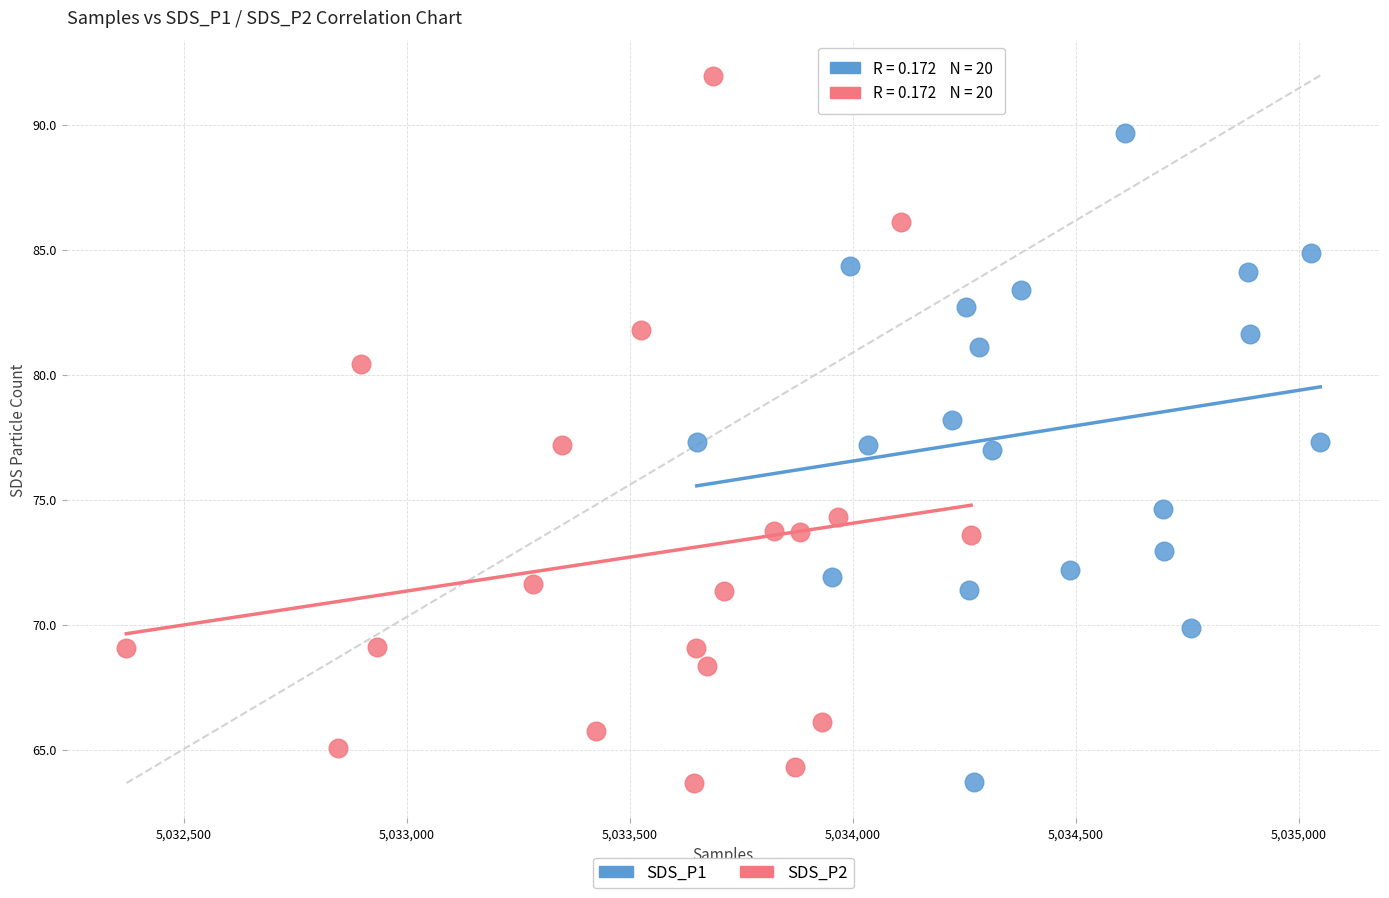

Which series has the widest spread of Y values?

SDS_P2